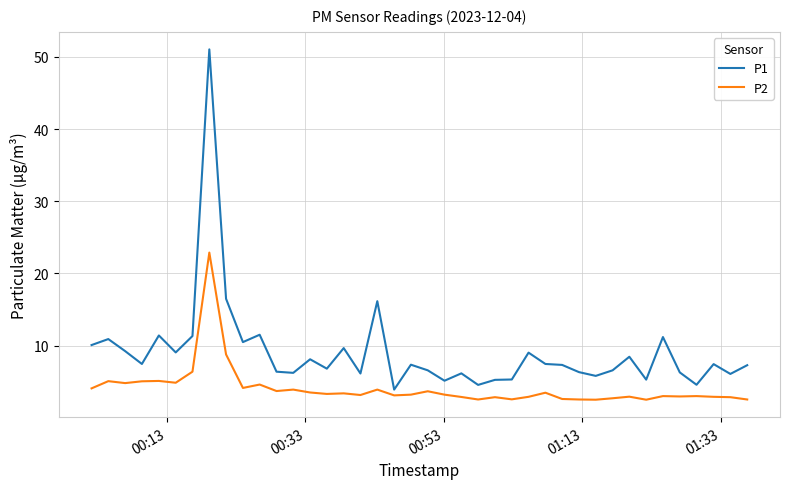

What is the minimum value shown in the chart?

2.5